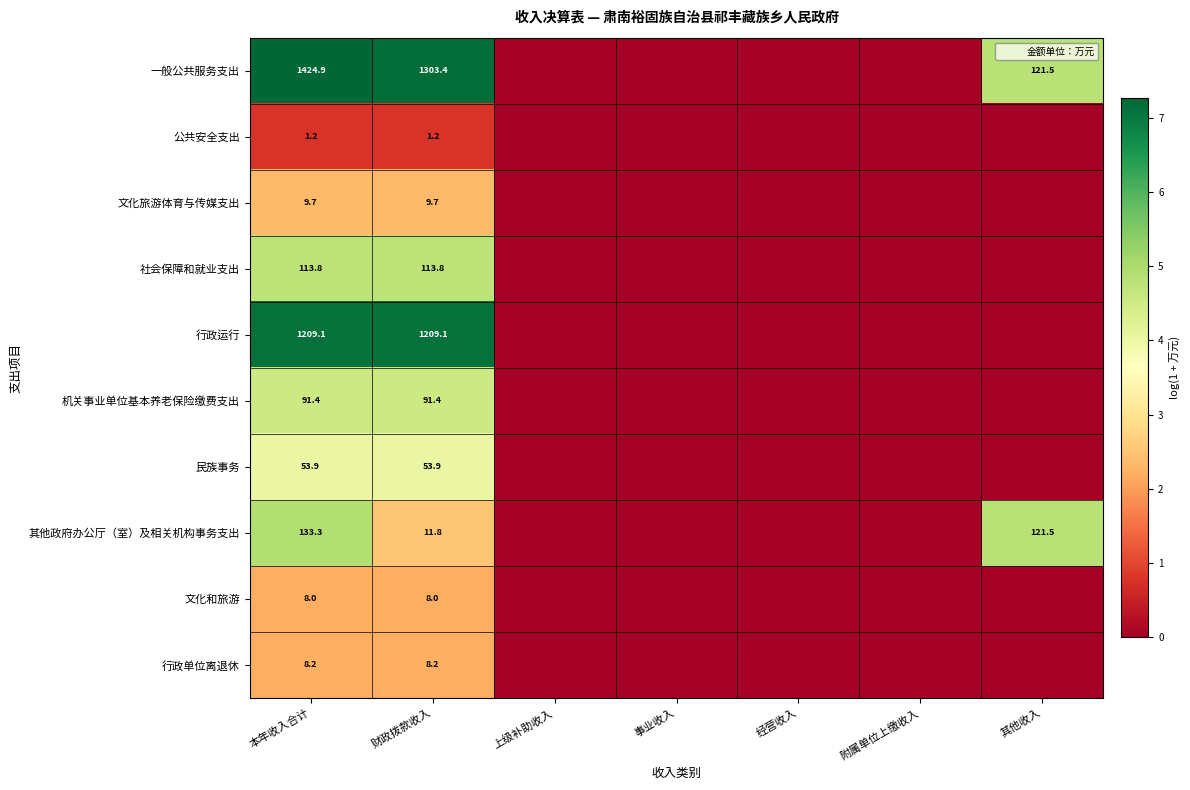

The value of 社会保障和就业支出 at 财政拨款收入 is 46.5. True or false?

False